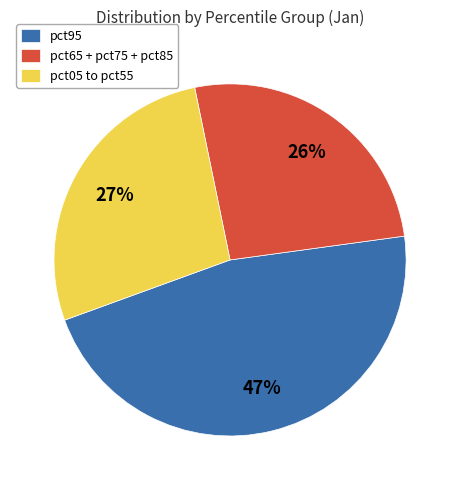

To the nearest percent, what percentage of the pie is pct95?

47%